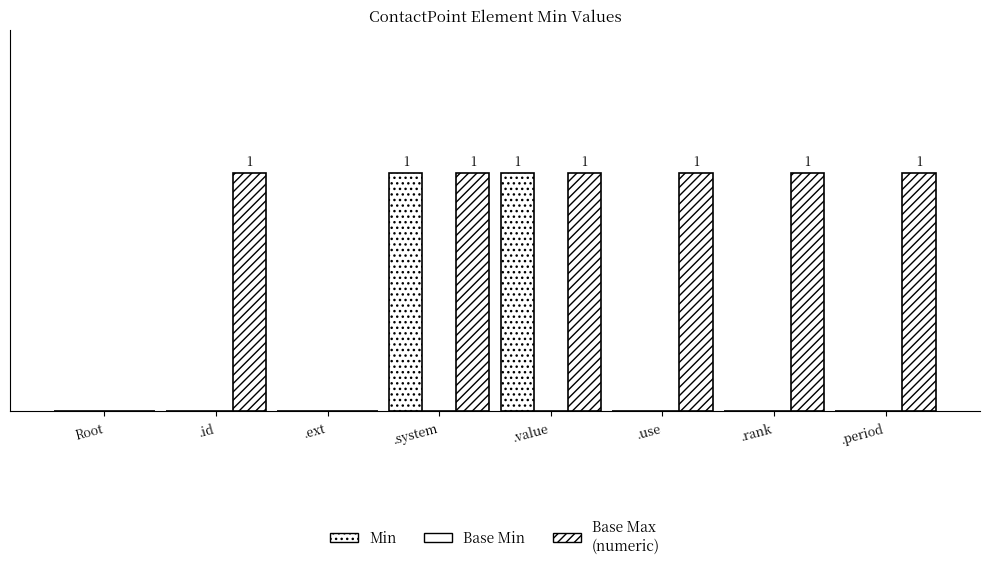

What is the total value across all series at .period?

1